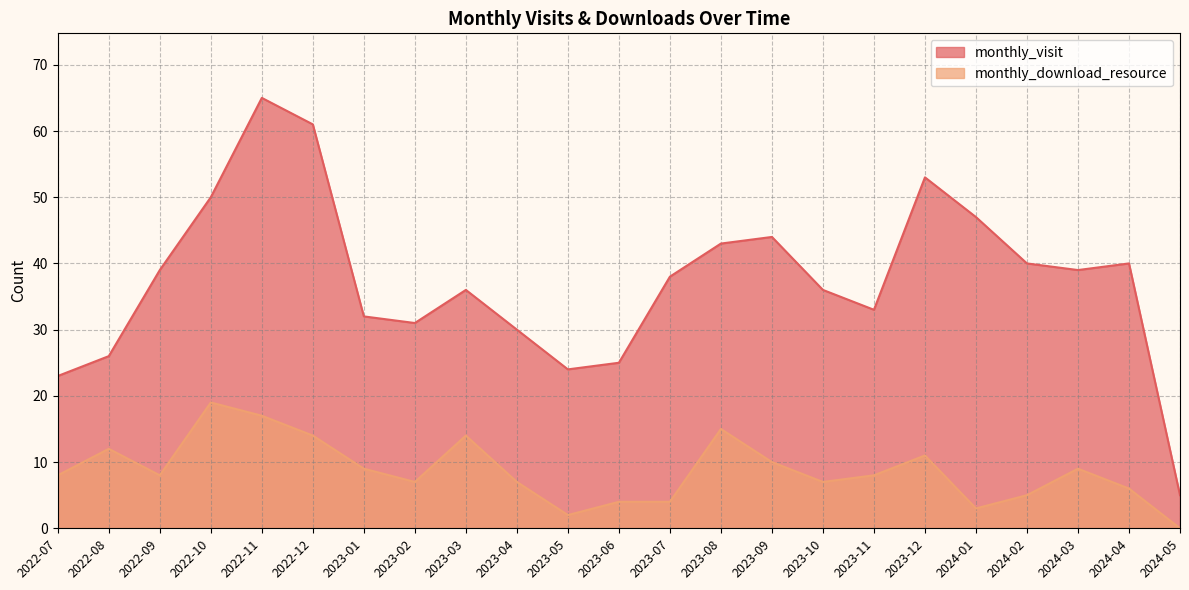

What is the highest value of the monthly_visit series?

65